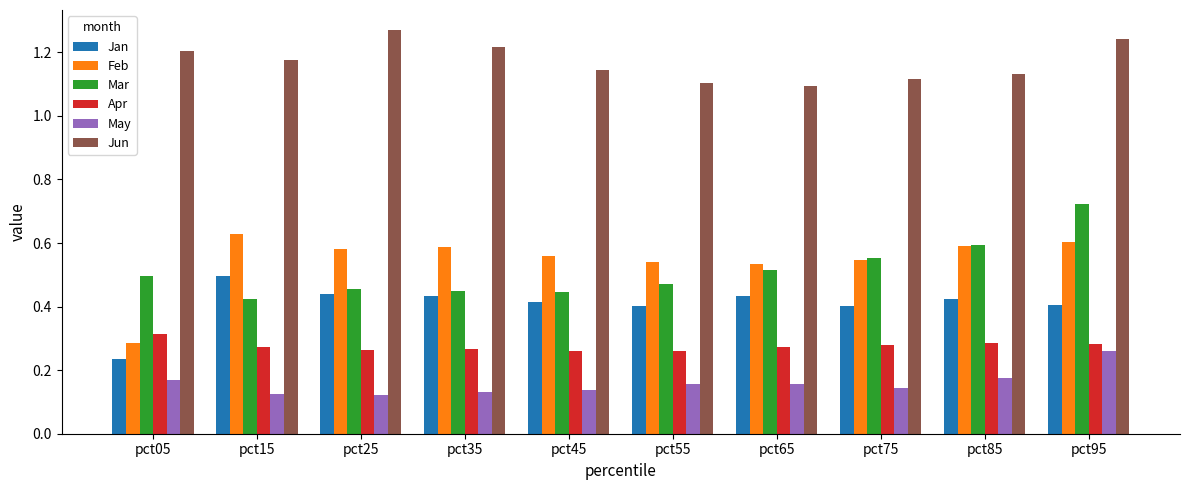

At which label does May reach its peak?

pct95